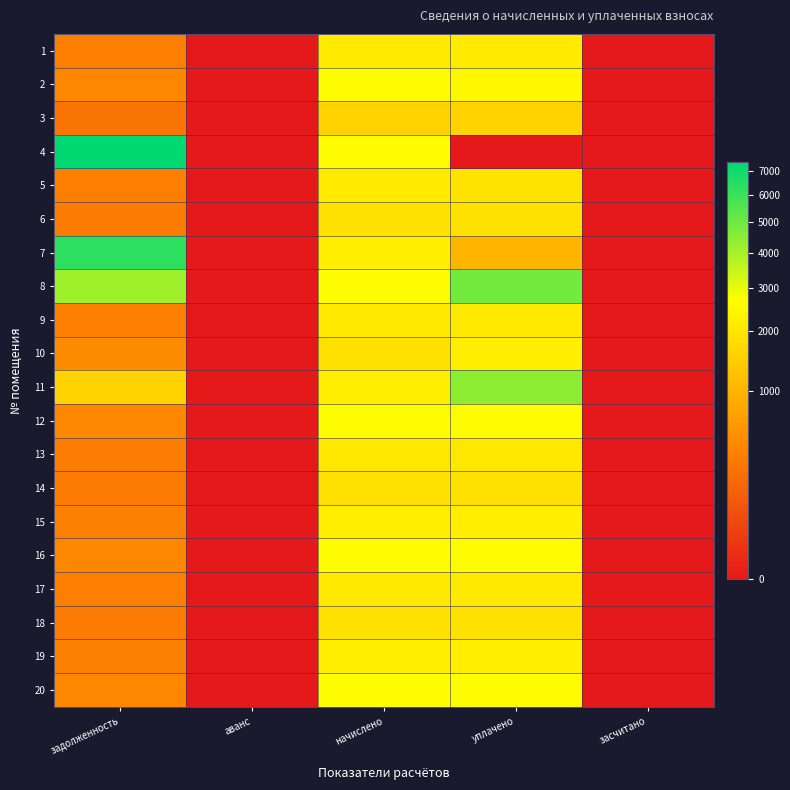

Reading right to left, list all the values displayed in this chart.

1: засчитано=0.0	уплачено=2119.7	начислено=2119.7	аванс=0.0	задолженность=353.3
2: засчитано=0.0	уплачено=2471.6	начислено=2575.1	аванс=0.0	задолженность=429.2
3: засчитано=0.0	уплачено=1556.6	начислено=1556.6	аванс=0.0	задолженность=259.4
4: засчитано=0.0	уплачено=0.0	начислено=2591.6	аванс=0.0	задолженность=7379.6
5: засчитано=0.0	уплачено=1946.2	начислено=2119.7	аванс=0.0	задолженность=353.3
6: засчитано=0.0	уплачено=1900.3	начислено=1900.3	аванс=0.0	задолженность=316.7
7: засчитано=0.0	уплачено=1000.0	начислено=2223.2	аванс=0.0	задолженность=6330.4
8: засчитано=0.0	уплачено=4900.0	начислено=2587.5	аванс=0.0	задолженность=4131.4
9: засчитано=0.0	уплачено=2099.0	начислено=2099.0	аванс=0.0	задолженность=349.8
10: засчитано=0.0	уплачено=2217.0	начислено=1900.3	аванс=0.0	задолженность=475.4
11: засчитано=0.0	уплачено=4424.8	начислено=2219.0	аванс=0.0	задолженность=1553.0
12: засчитано=0.0	уплачено=2579.2	начислено=2579.2	аванс=0.0	задолженность=429.9
13: засчитано=0.0	уплачено=2049.3	начислено=2049.3	аванс=0.0	задолженность=341.6
14: засчитано=0.0	уплачено=1900.3	начислено=1900.3	аванс=0.0	задолженность=316.7
15: засчитано=0.0	уплачено=2223.2	начислено=2223.2	аванс=0.0	задолженность=370.5
16: засчитано=0.0	уплачено=2587.5	начислено=2587.5	аванс=0.0	задолженность=431.2
17: засчитано=0.0	уплачено=2103.1	начислено=2103.1	аванс=0.0	задолженность=350.5
18: засчитано=0.0	уплачено=1900.3	начислено=1900.3	аванс=0.0	задолженность=316.7
19: засчитано=0.0	уплачено=2223.2	начислено=2223.2	аванс=0.0	задолженность=370.5
20: засчитано=0.0	уплачено=2583.4	начислено=2583.4	аванс=0.0	задолженность=430.6